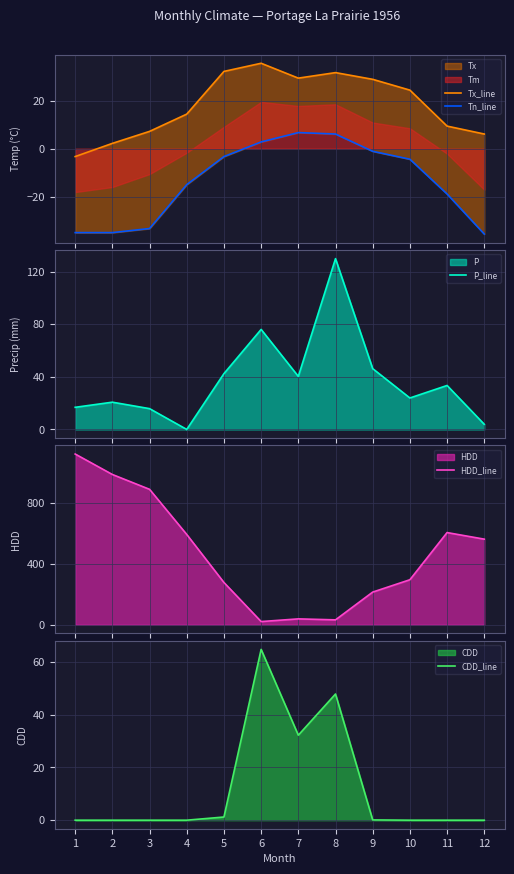

At which label does CDD_line reach its peak?

6